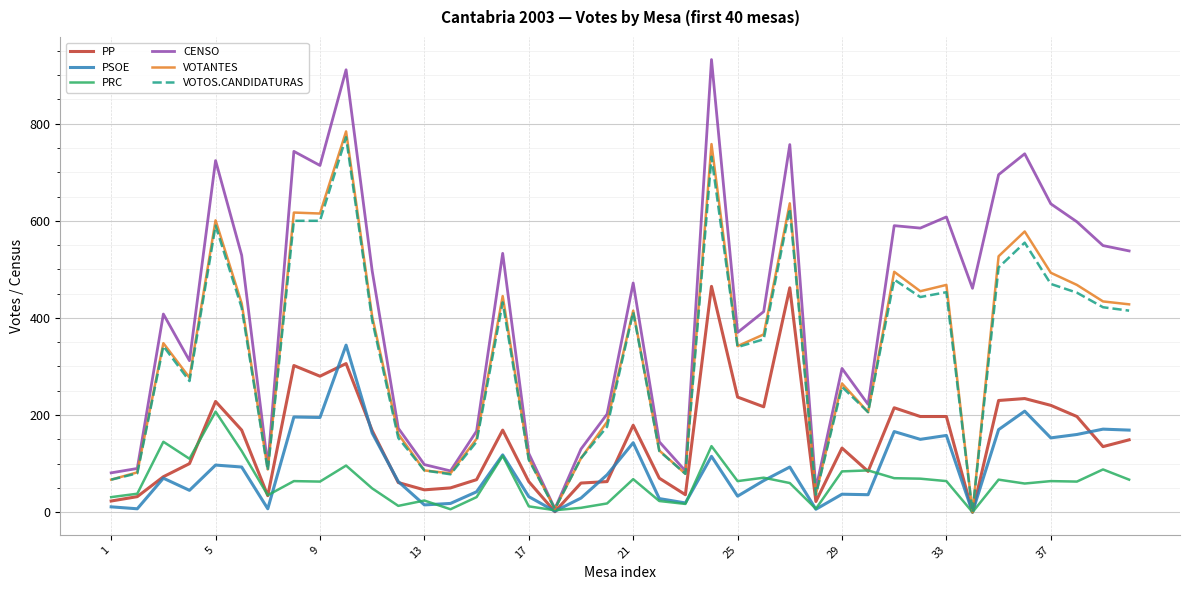

Which series has the largest total across all categories?

CENSO